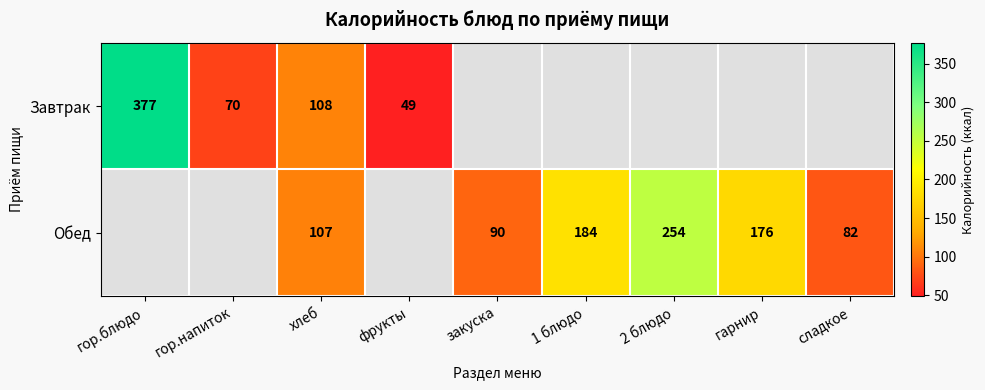

Is the value of Завтрак at фрукты greater than the value of Обед at 2 блюдо?

No